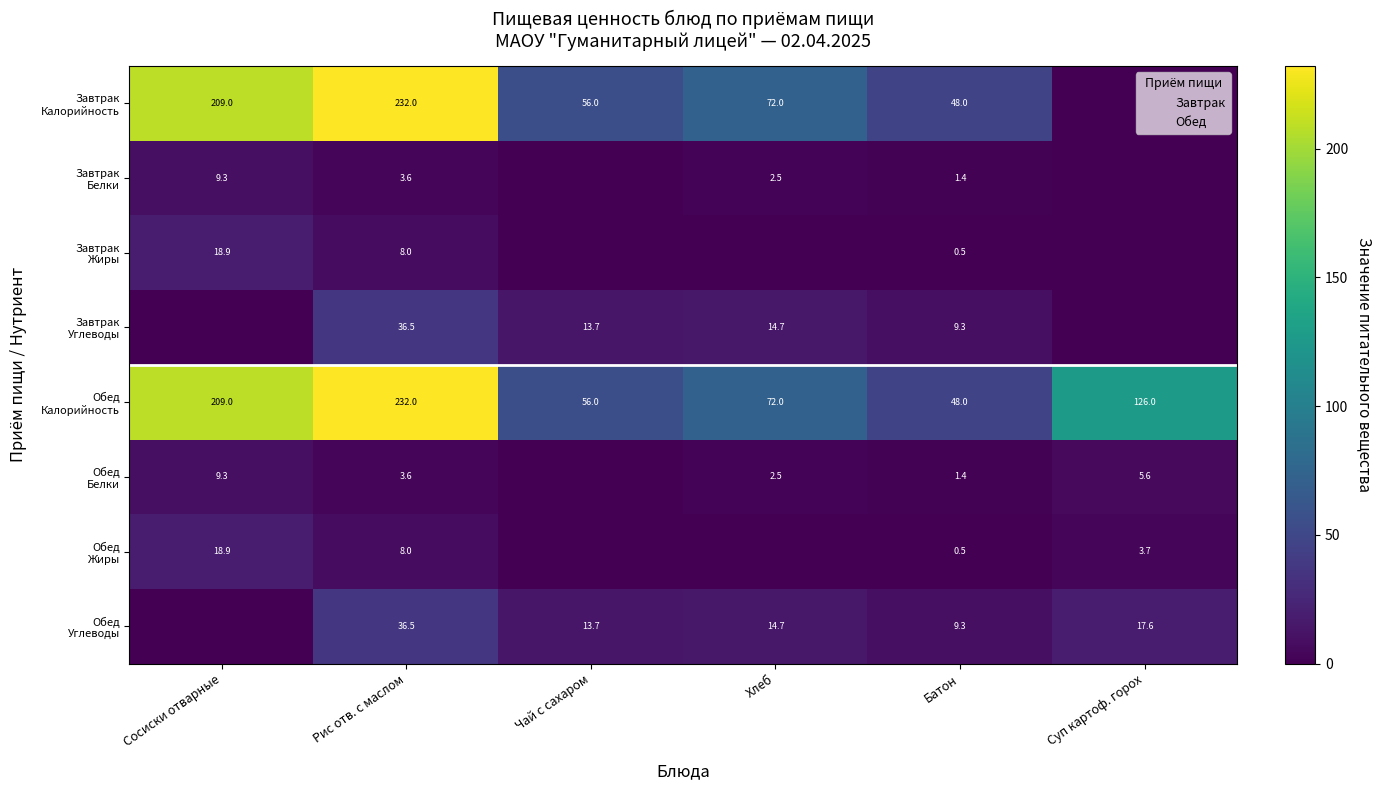

What is the difference between the highest and lowest values at Хлеб?

72.0